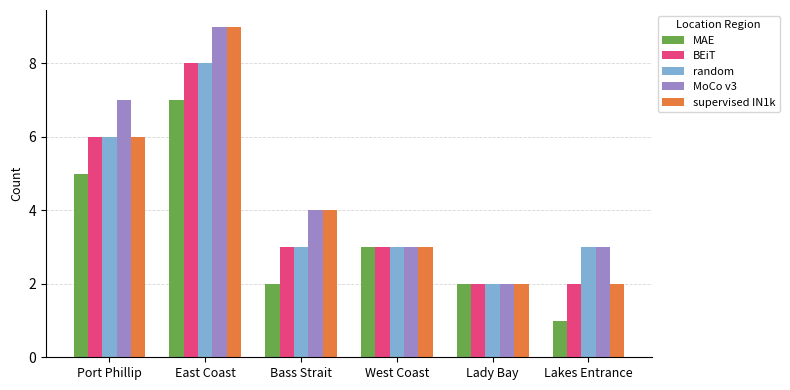

True or false: MAE has a value of 0 at Lakes Entrance.

False